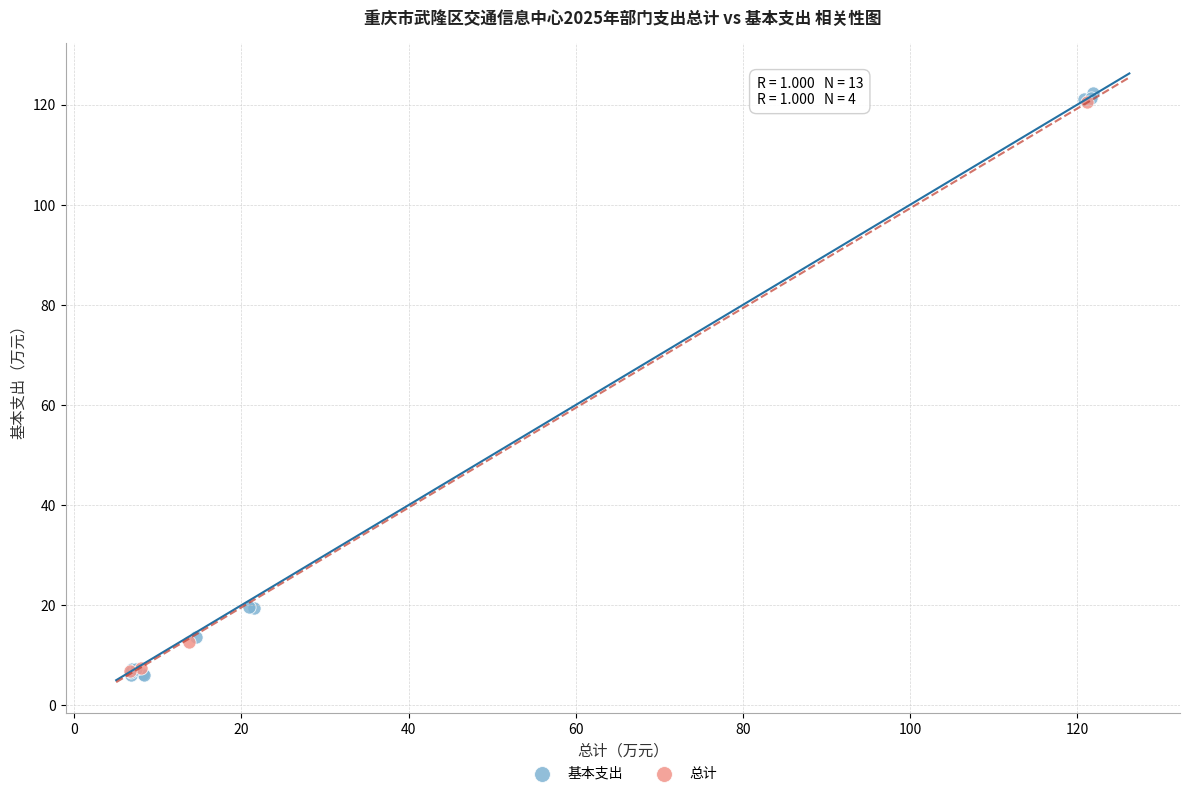

What are all the series names shown in the legend?

基本支出, 总计